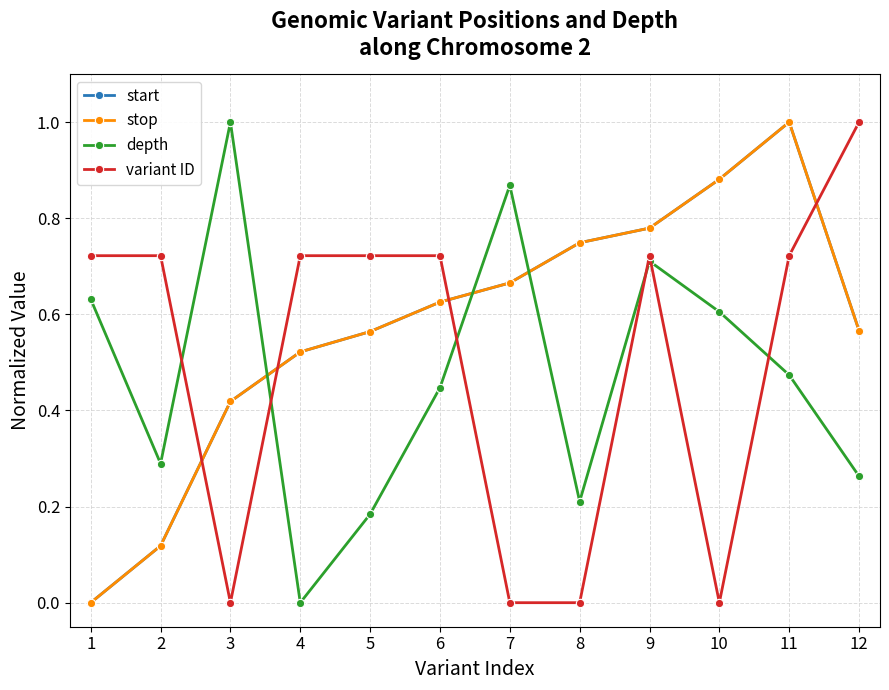

What is the maximum value shown in the chart?

1.0